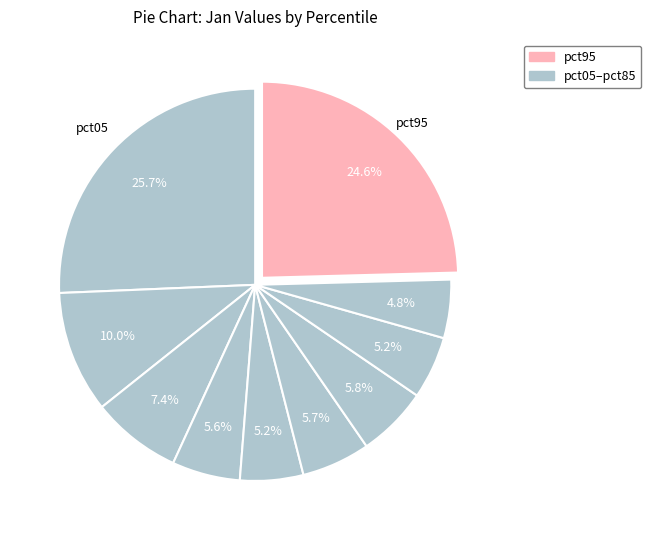

How many segments does this pie chart have?

10